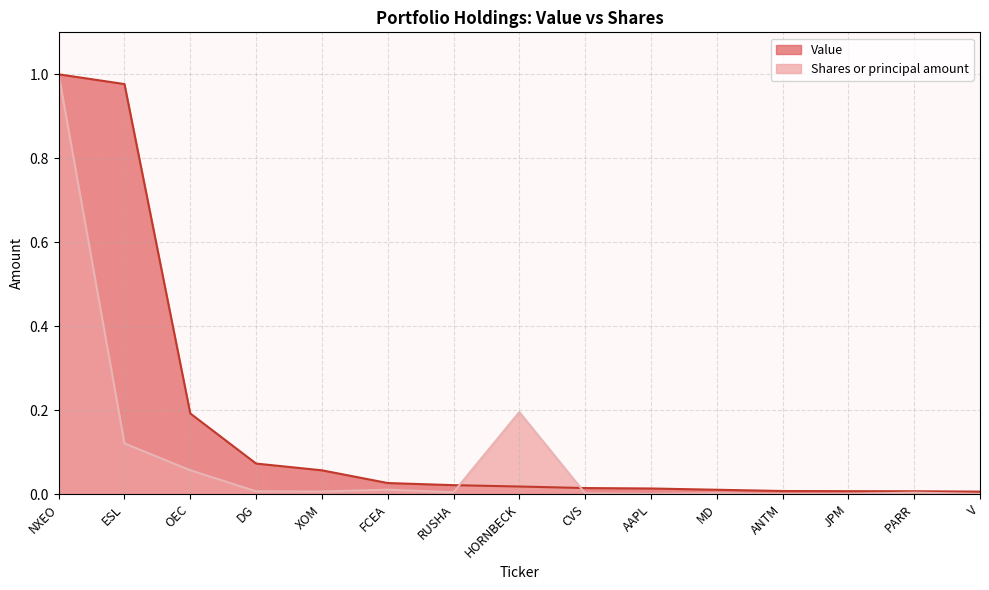

Reading left to right, transcribe all the data shown in this chart.

Value: 1.0	1.0	0.2	0.1	0.1	0.0	0.0	0.0	0.0	0.0	0.0	0.0	0.0	0.0	0.0
Shares or principal amount: 1.0	0.1	0.1	0.0	0.0	0.0	0.0	0.2	0.0	0.0	0.0	0.0	0.0	0.0	0.0